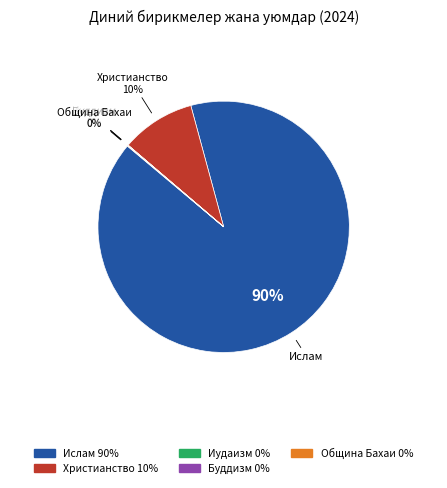

True or false: Христианство accounts for 10% of the total.

True